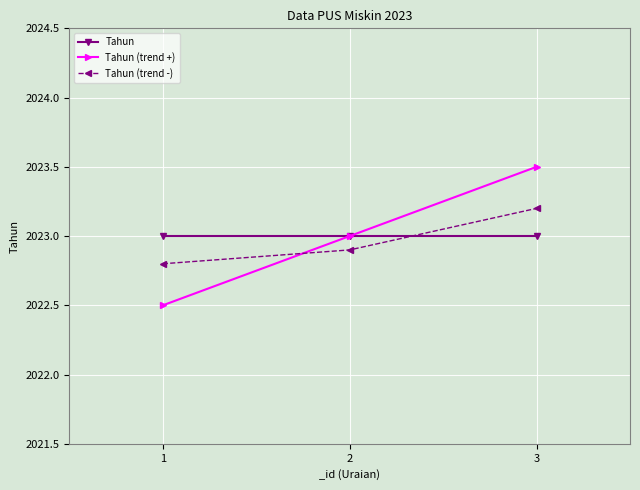

What is the smallest value displayed?

2022.5